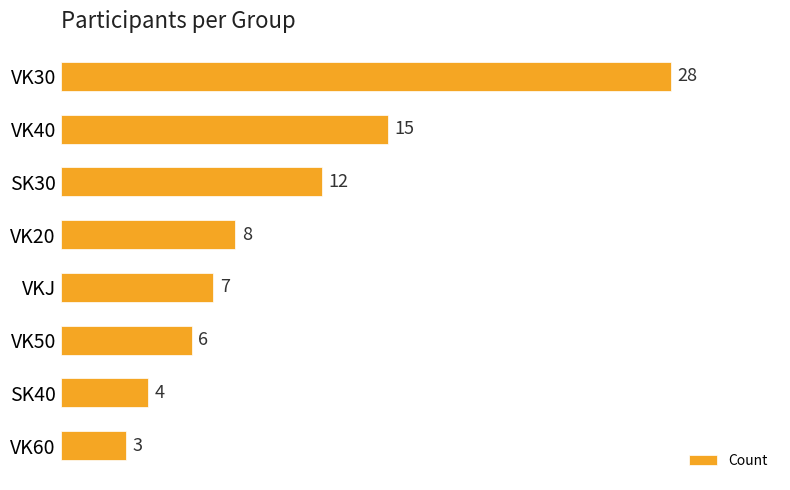

Reading top to bottom, list all the values displayed in this chart.

VK30=28	VK40=15	SK30=12	VK20=8	VKJ=7	VK50=6	SK40=4	VK60=3